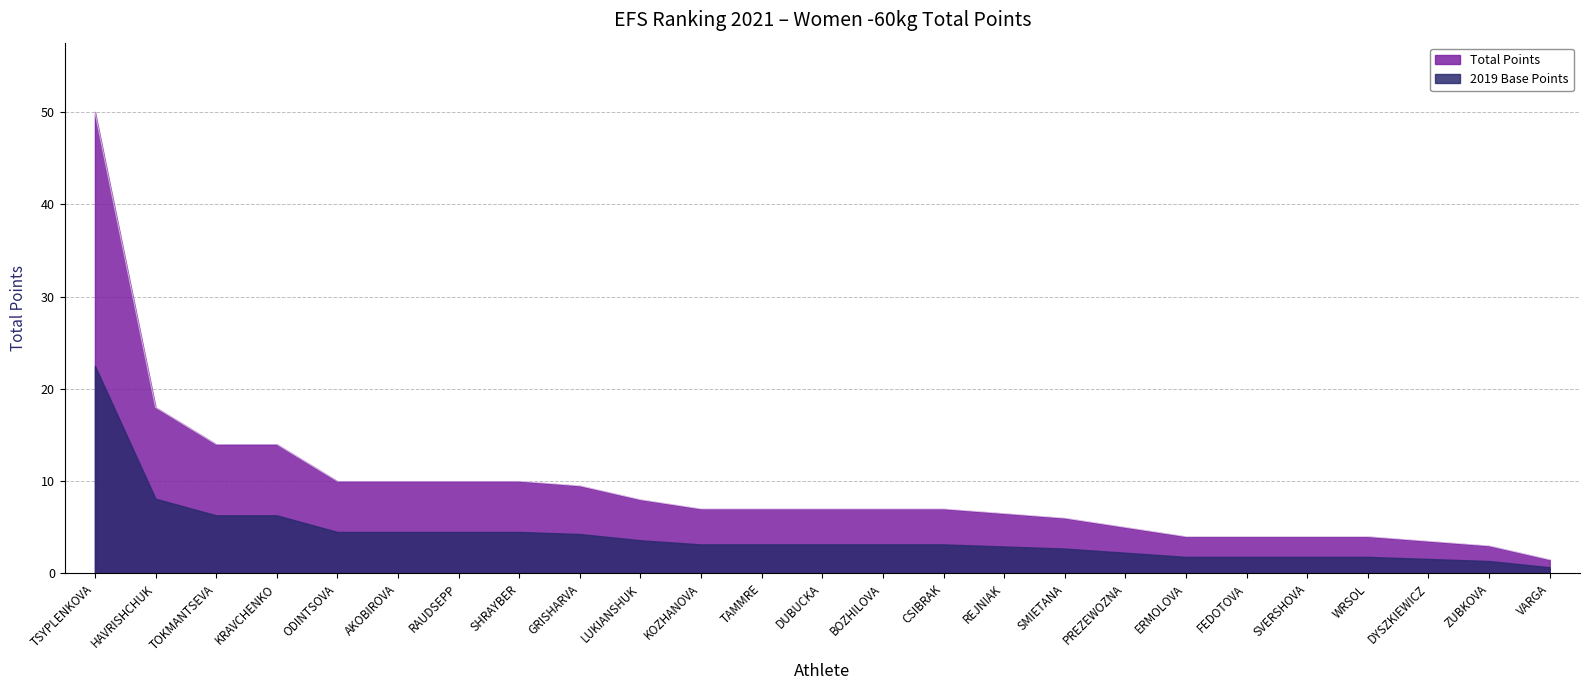

Count the number of data series in this chart.

2